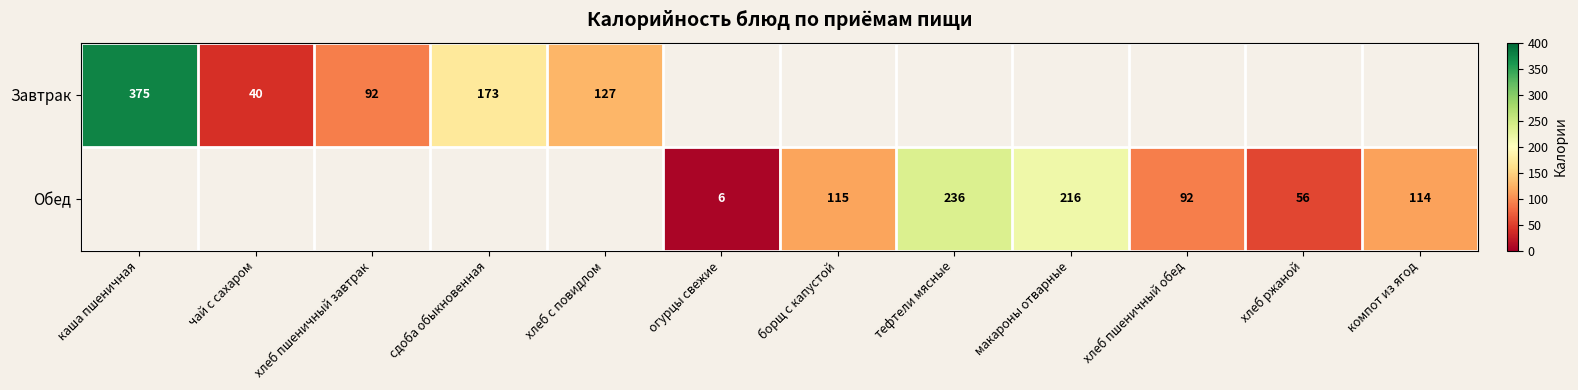

What is the maximum value shown in the chart?

375.0